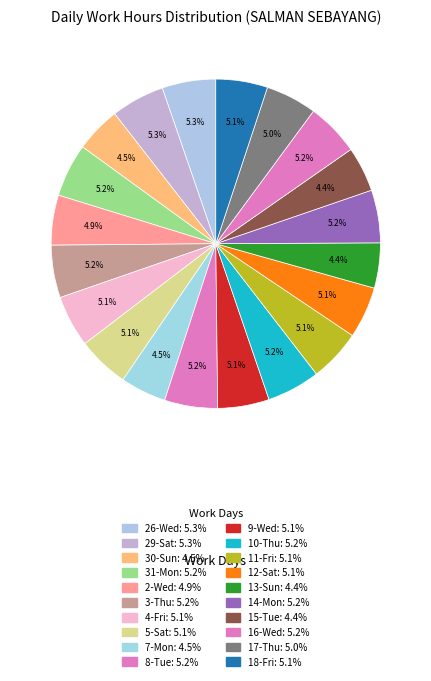

To the nearest percent, what is the difference between the largest and smallest slice percentages?

1%